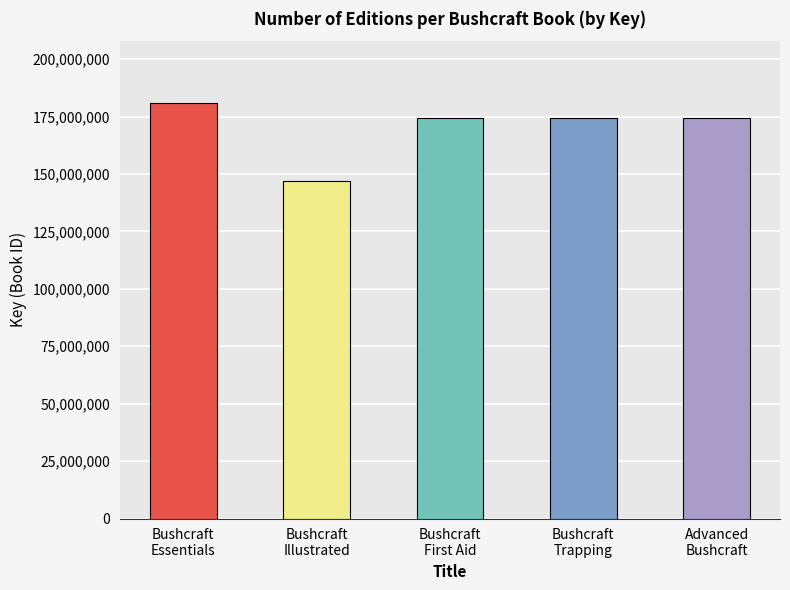

Which category has the highest value across all series?

Bushcraft
Essentials